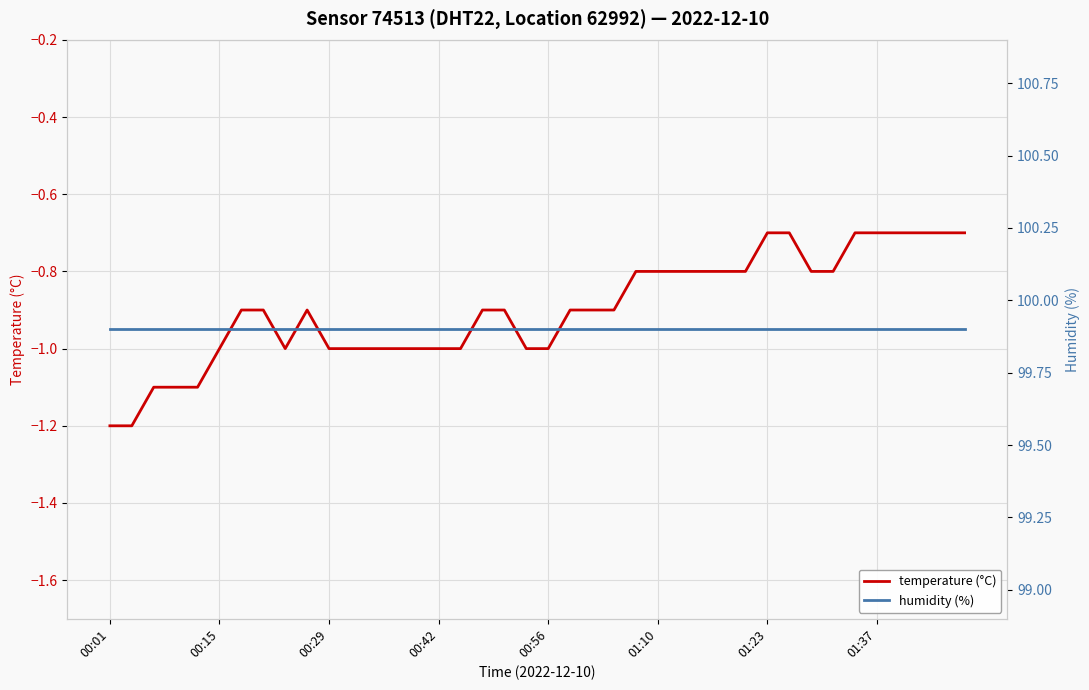

Where is humidity (%) nearest to the value 99?

00:01